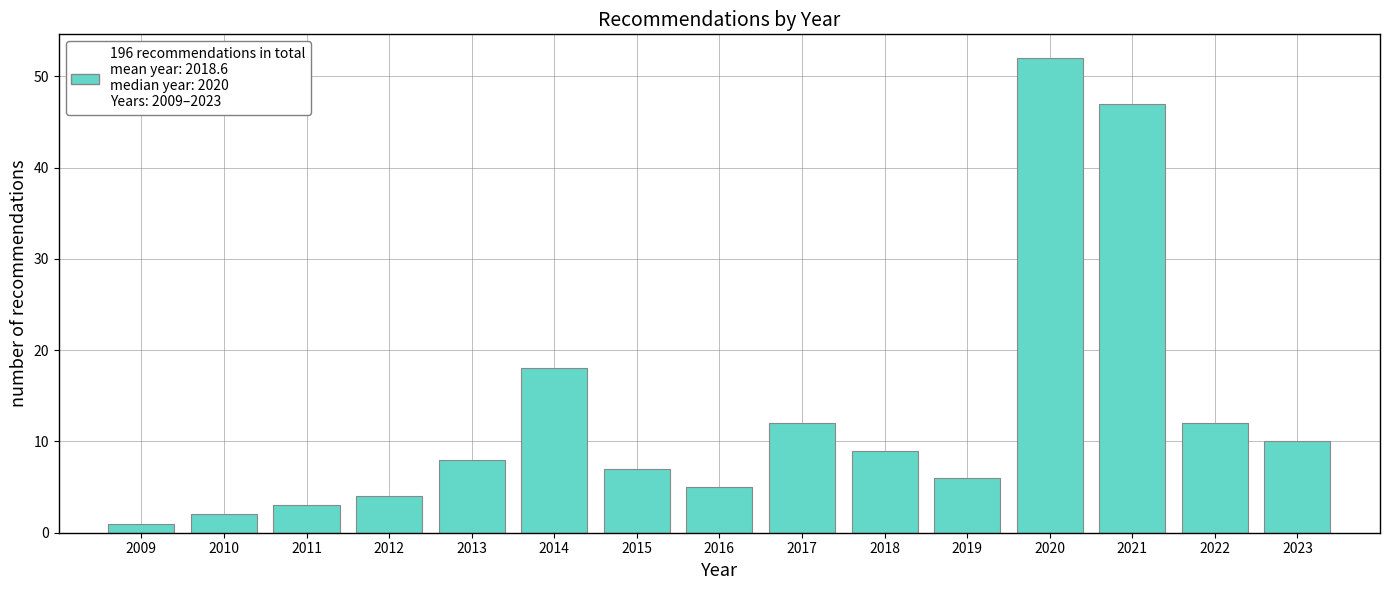

Reading left to right, list all the values displayed in this chart.

2009=1	2010=2	2011=3	2012=4	2013=8	2014=18	2015=7	2016=5	2017=12	2018=9	2019=6	2020=52	2021=47	2022=12	2023=10